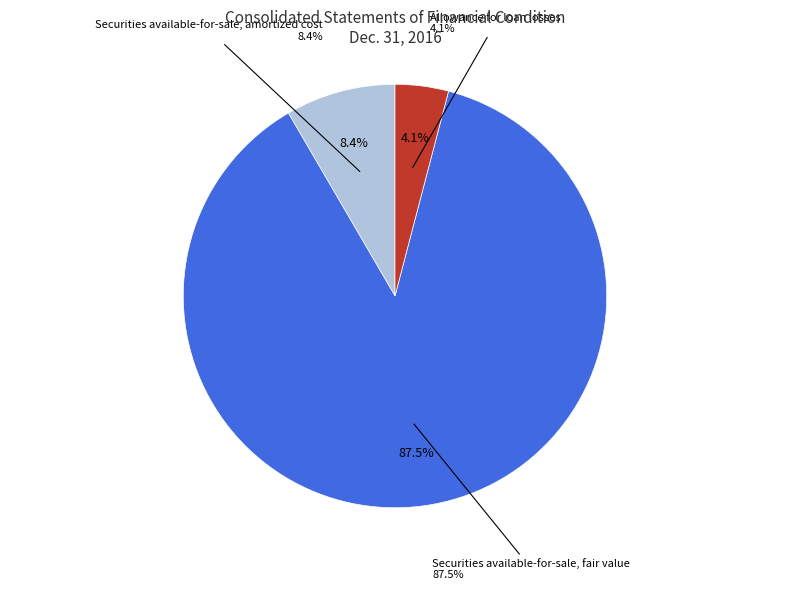

Which slice represents more than half of the pie?

Securities available-for-sale, fair value